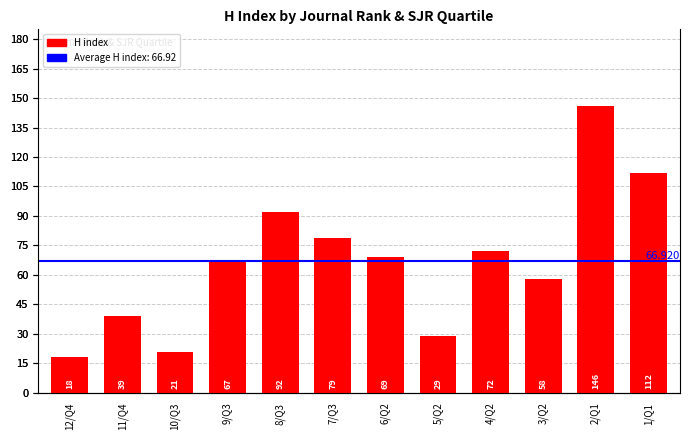

Rank the categories by value from lowest to highest.

12/Q4, 10/Q3, 5/Q2, 11/Q4, 3/Q2, 9/Q3, 6/Q2, 4/Q2, 7/Q3, 8/Q3, 1/Q1, 2/Q1